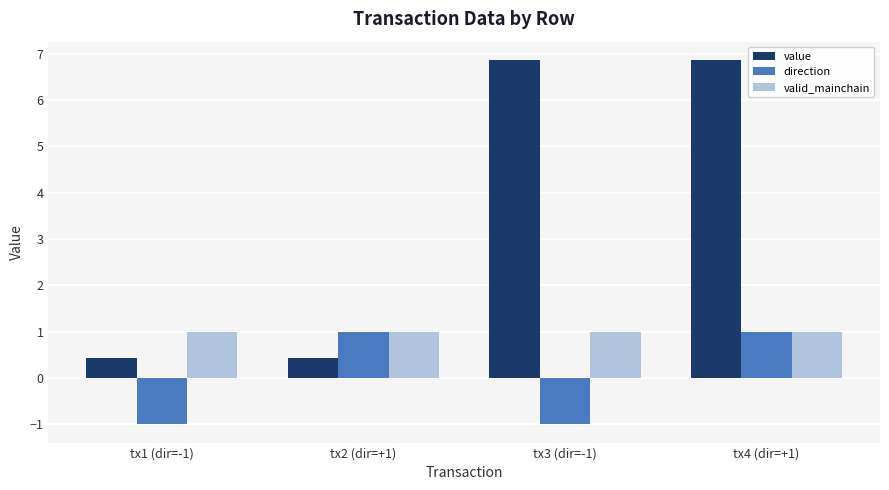

The value of valid_mainchain at tx1 (dir=-1) is 1.0. True or false?

True